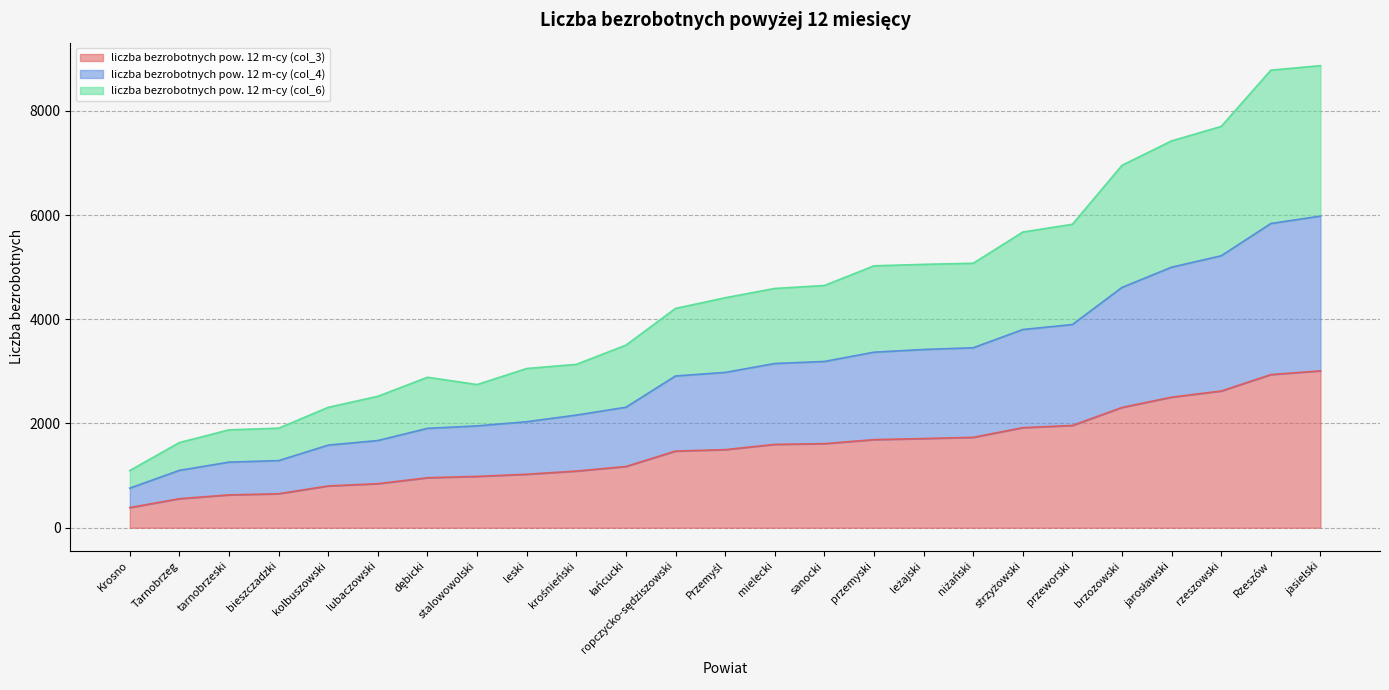

What value does the liczba bezrobotnych pow. 12 m-cy (col_4) series have at przeworski?

3899